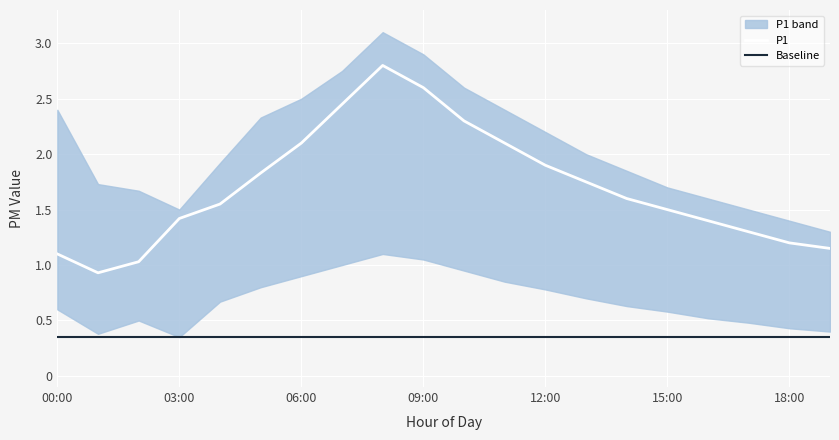

True or false: the data shows 0.4 at 03:00.

False